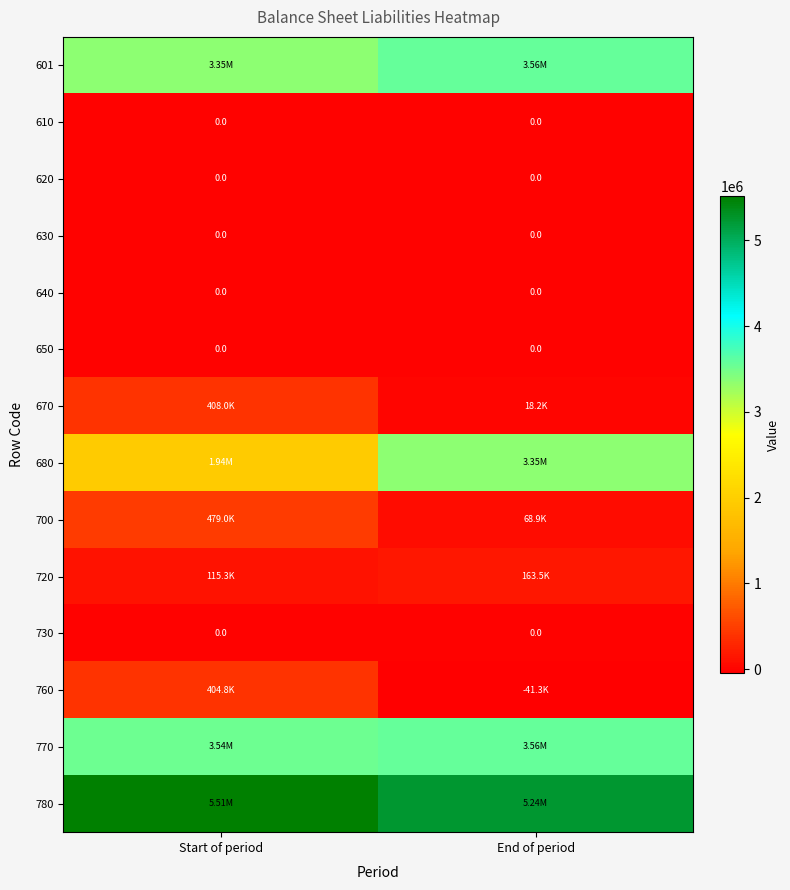

How many values in the 720 series are below 163482?

1